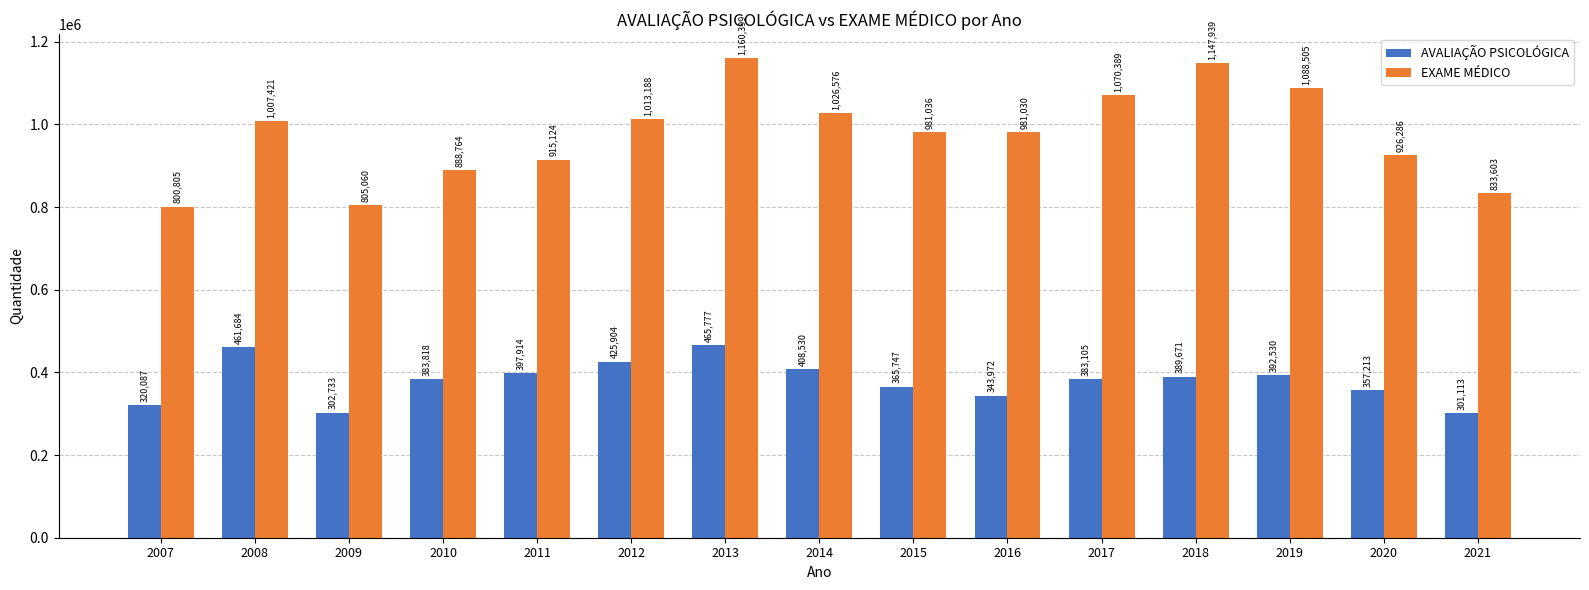

Which series has the widest spread of values?

EXAME MÉDICO